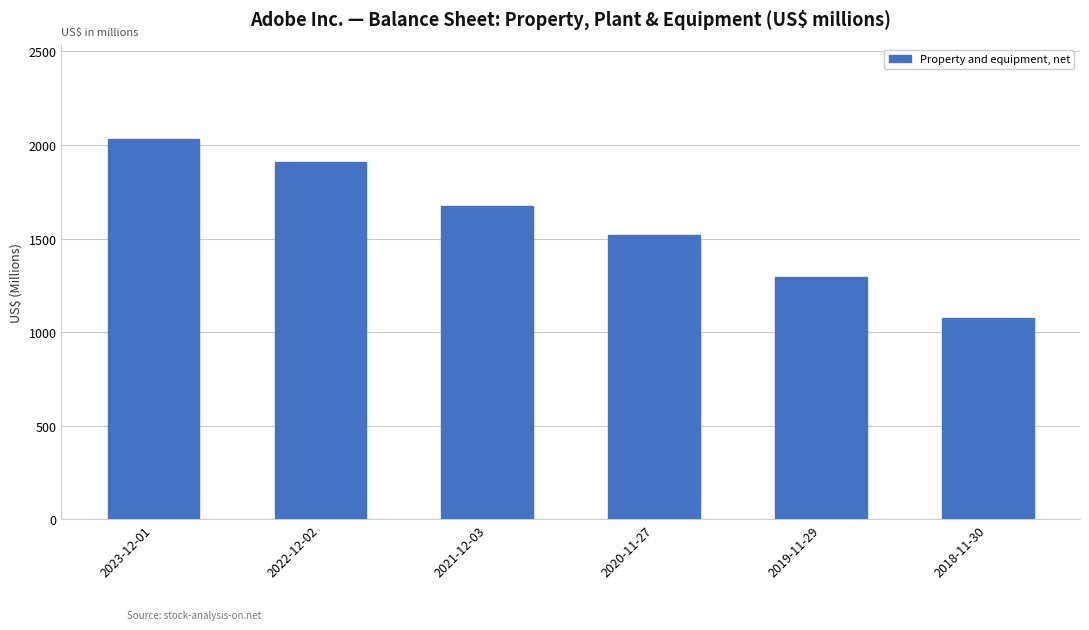

What is the difference between the values at 2020-11-27 and 2018-11-30?

442